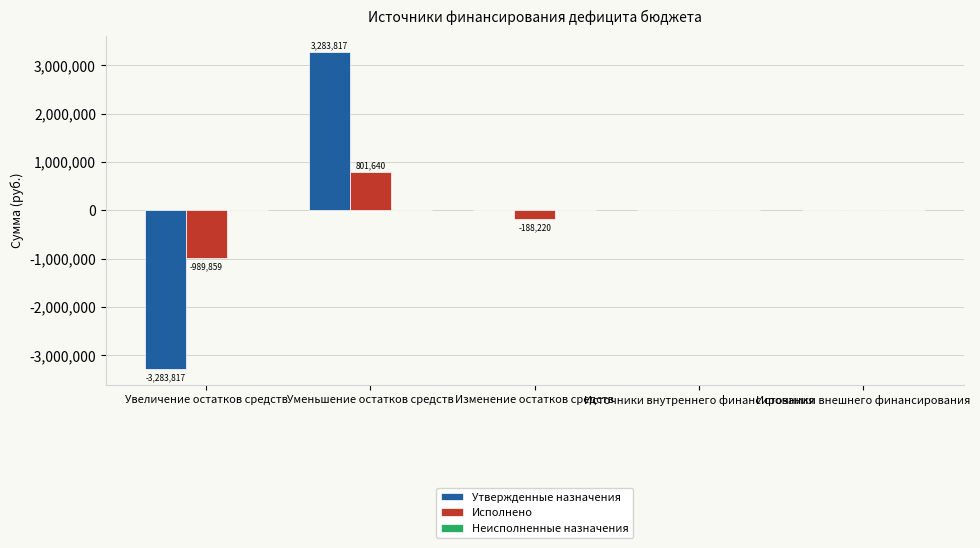

How many data points does each series have?

5